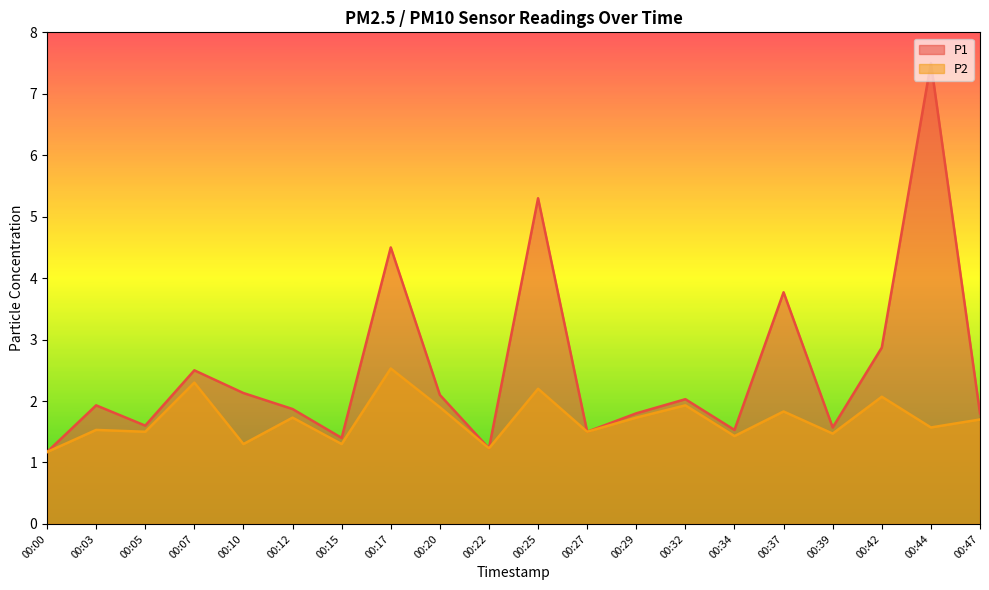

What is the difference between the maximum and minimum values in the P1 series?

6.3